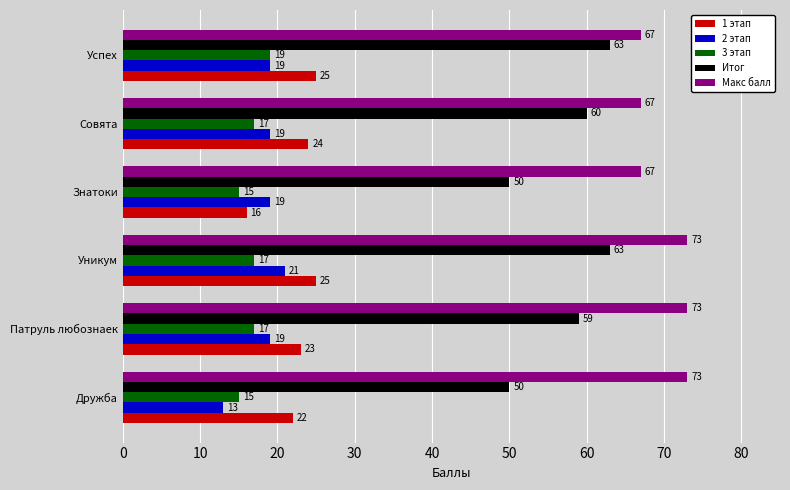

Which series has the largest range (max minus min)?

Итог